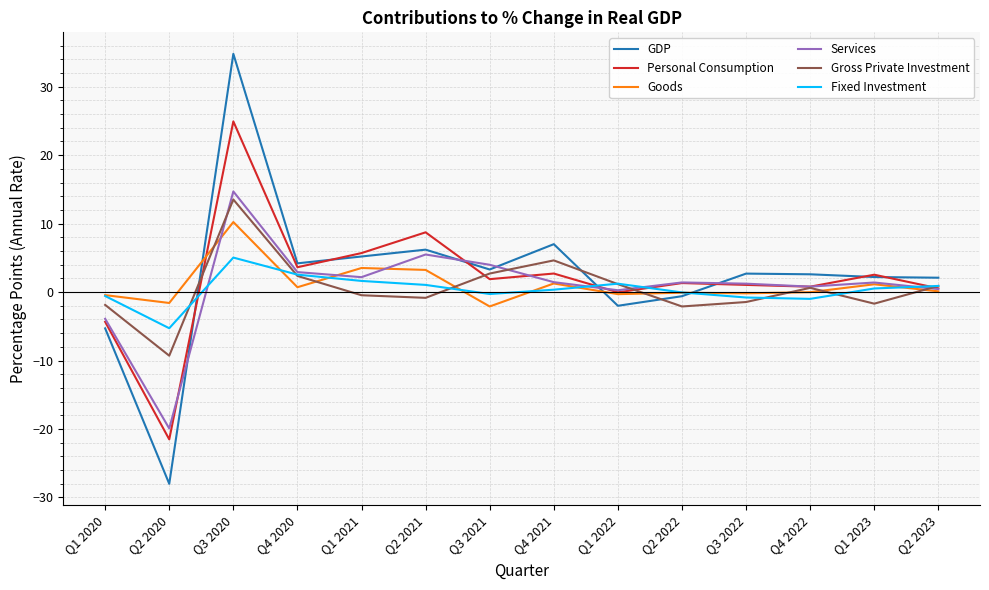

Which label corresponds to the largest value in the chart?

Q3 2020